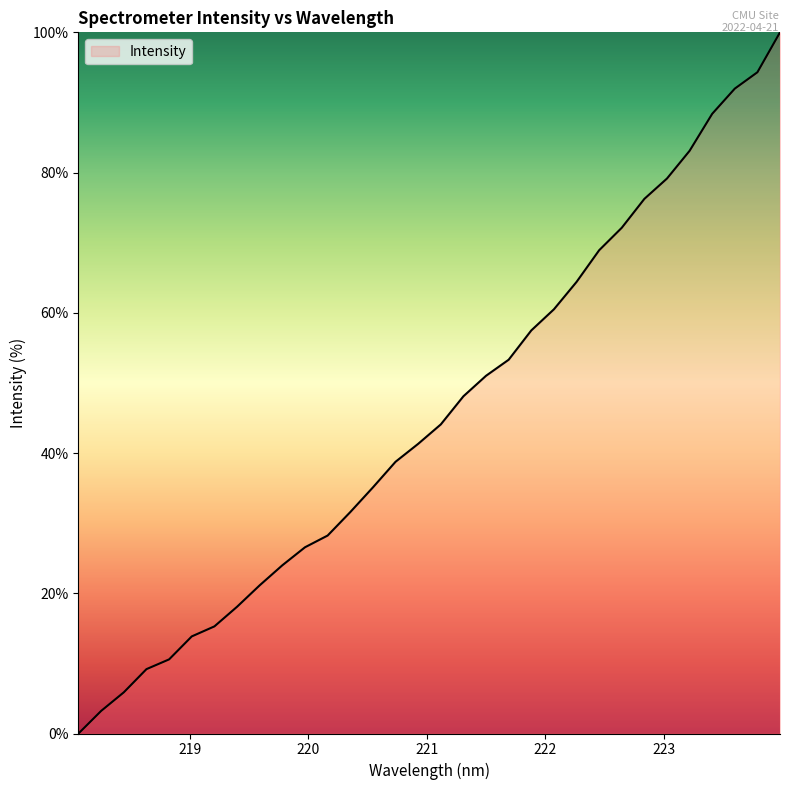

What is the difference between the maximum and minimum values?

100.0